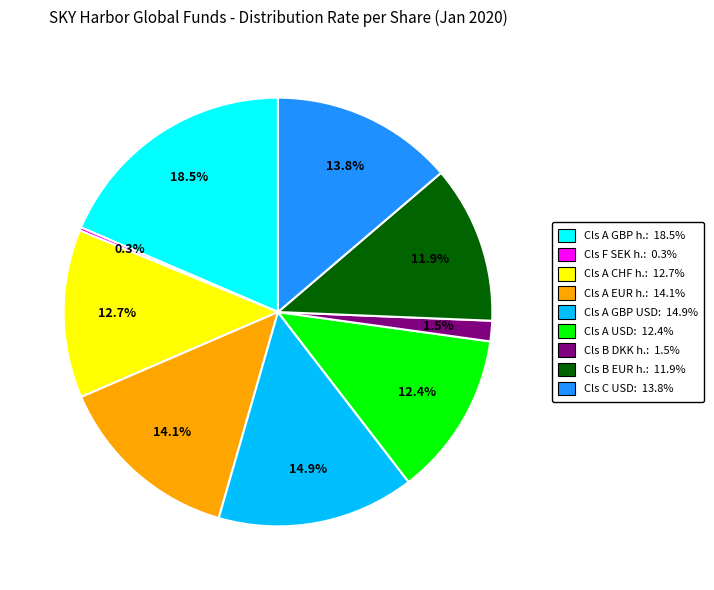

Is there a majority slice in this chart?

No